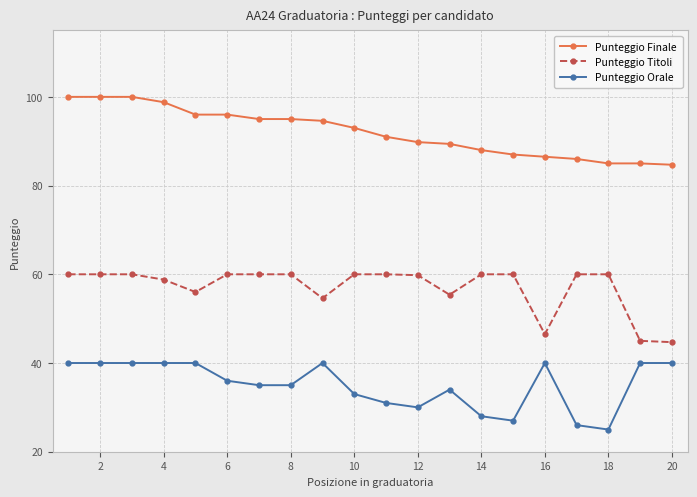

What is the value of the Punteggio Orale point at the 20th from the left?

40.0